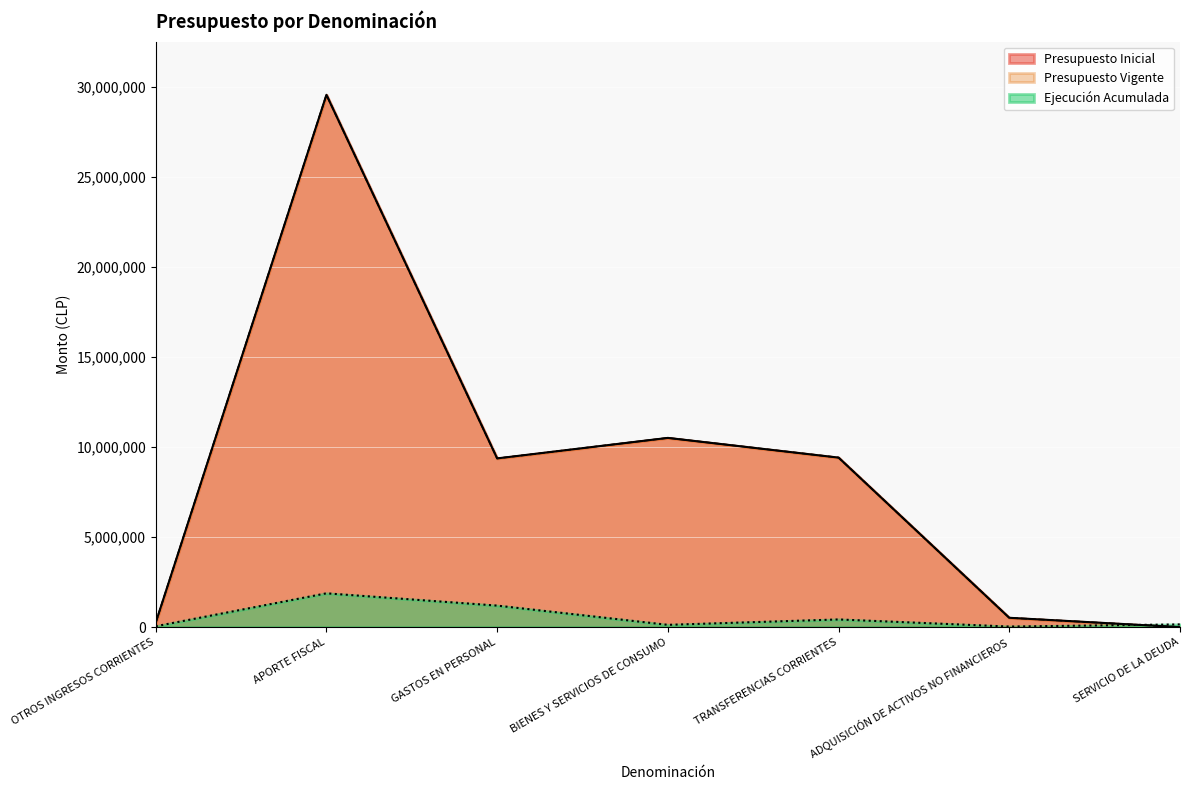

True or false: Presupuesto Inicial and Presupuesto Vigente cross at least once.

False